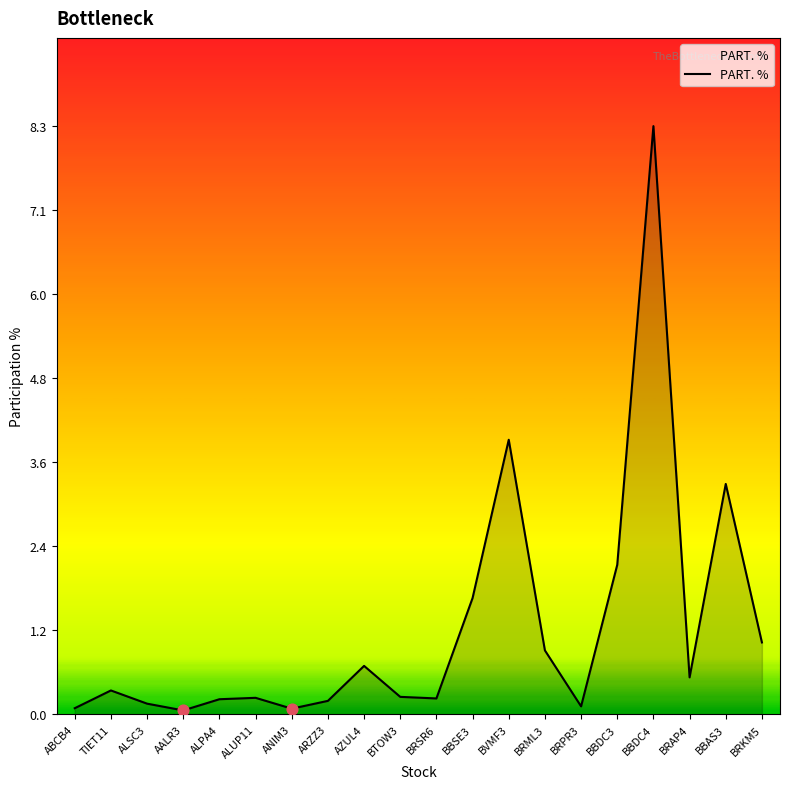

What is the change in value from ALUP11 to BRKM5?

+0.8